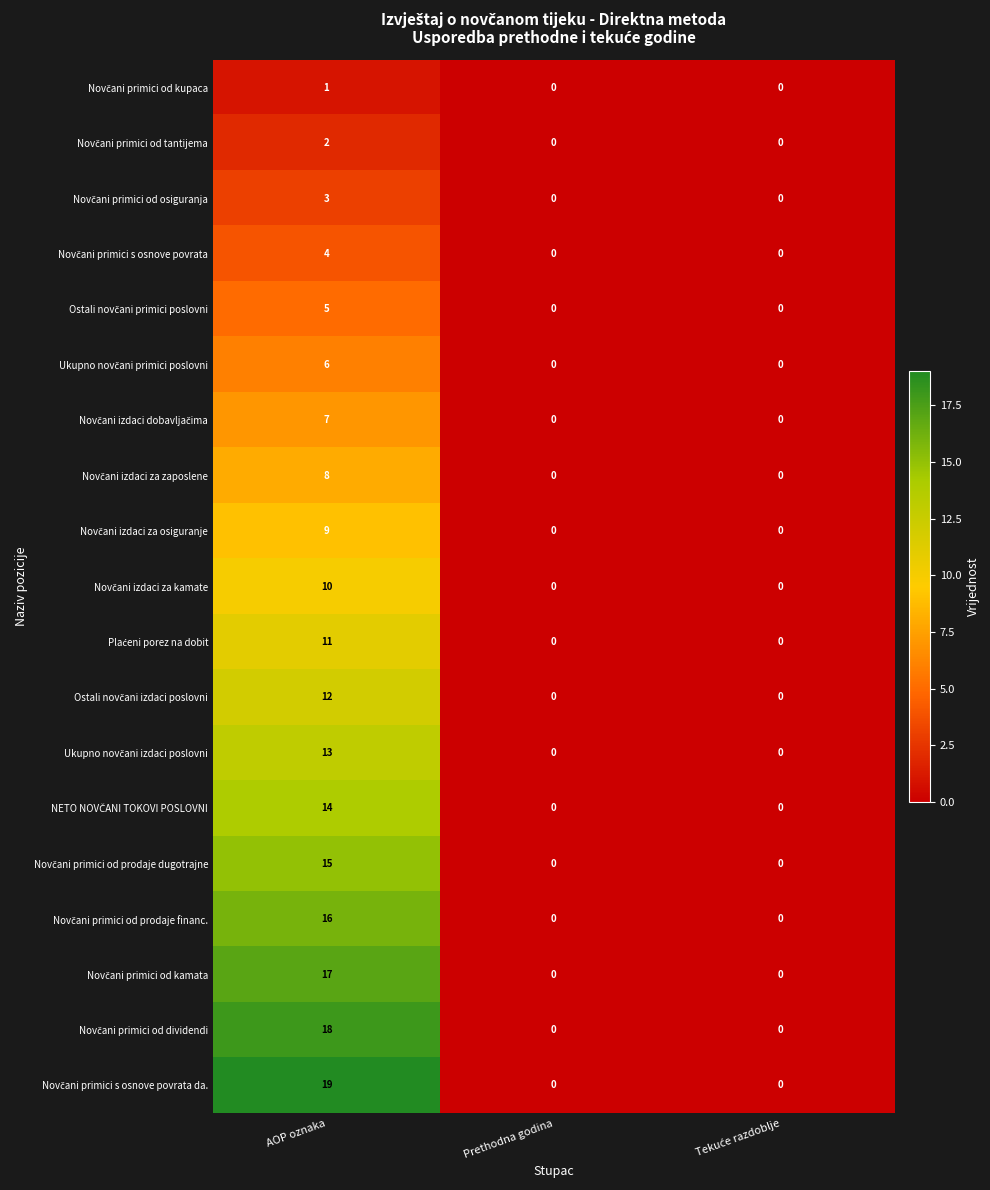

What is the total value across all series at AOP oznaka?

190